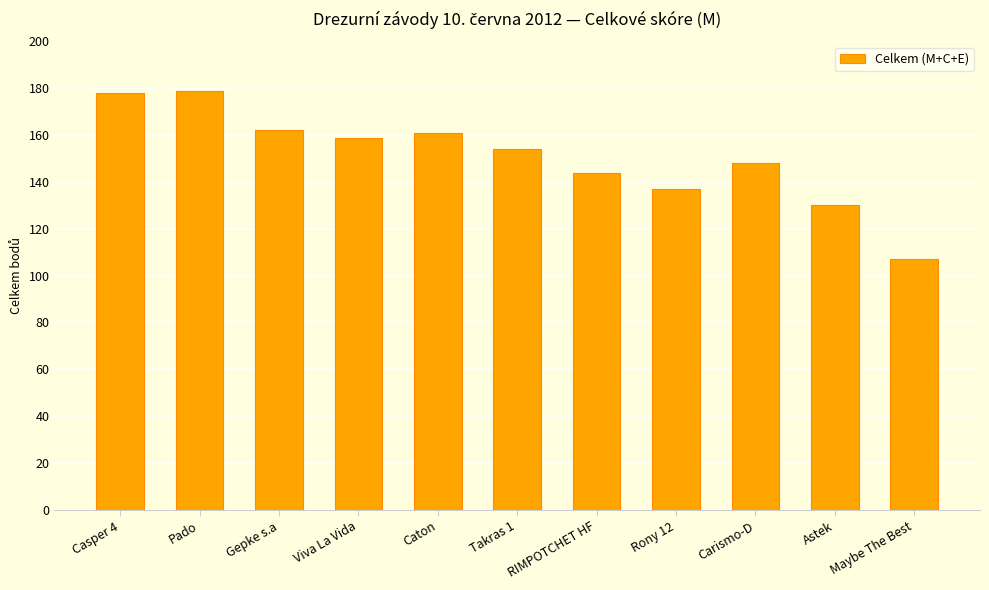

True or false: the data shows 179 at Pado.

True